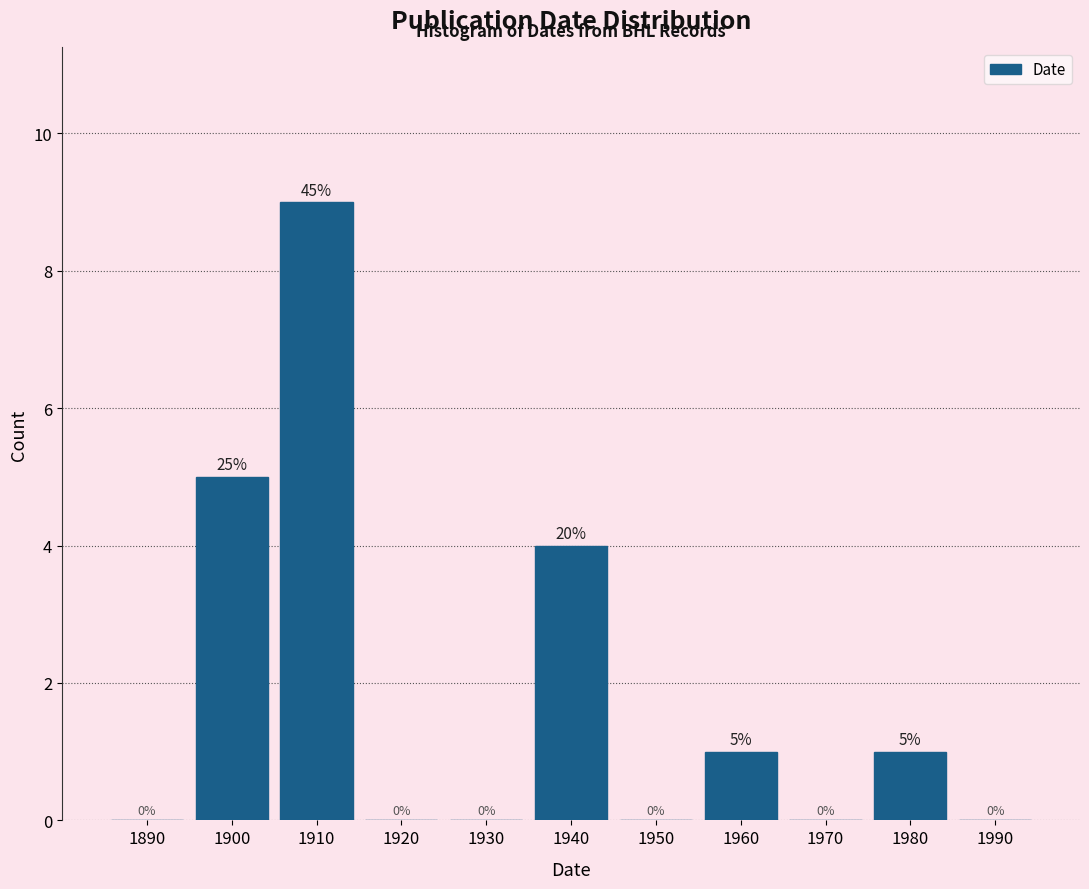

Reading left to right, extract all data points from this chart.

1890=0	1900=5	1910=9	1920=0	1930=0	1940=4	1950=0	1960=1	1970=0	1980=1	1990=0